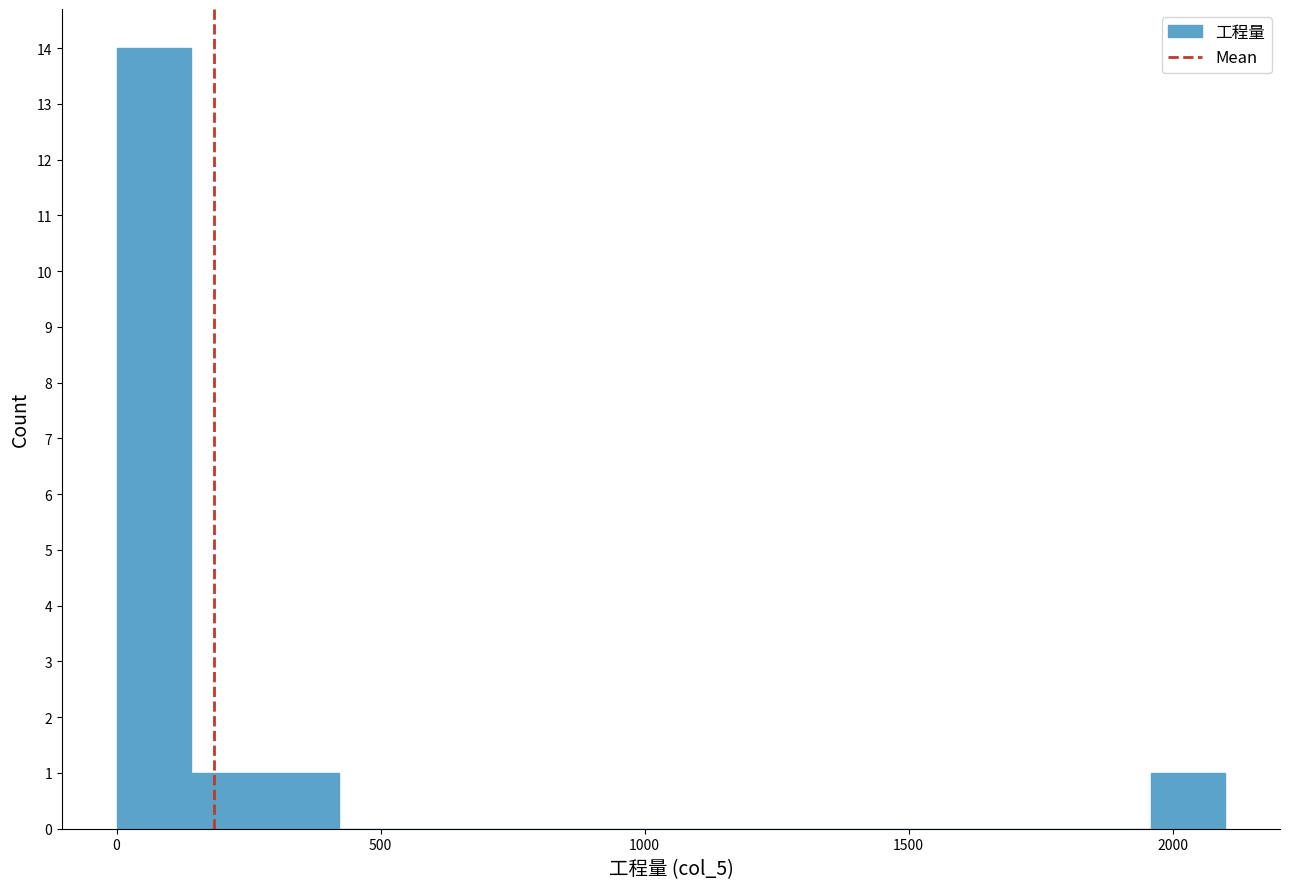

Around what value on the x-axis is the tallest bar? Give the approximate position of its centre, as read against the axis.

50